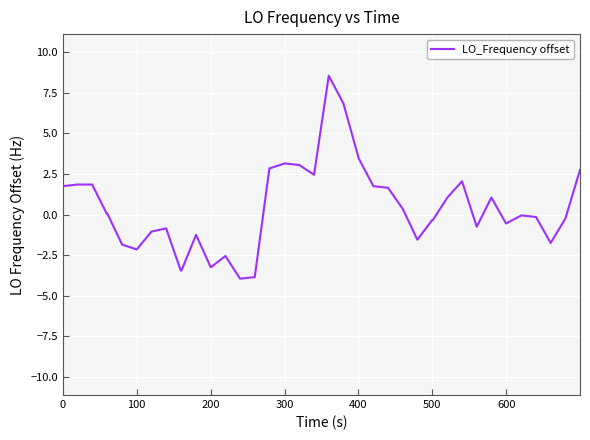

Does the chart have visible grid lines?

Yes